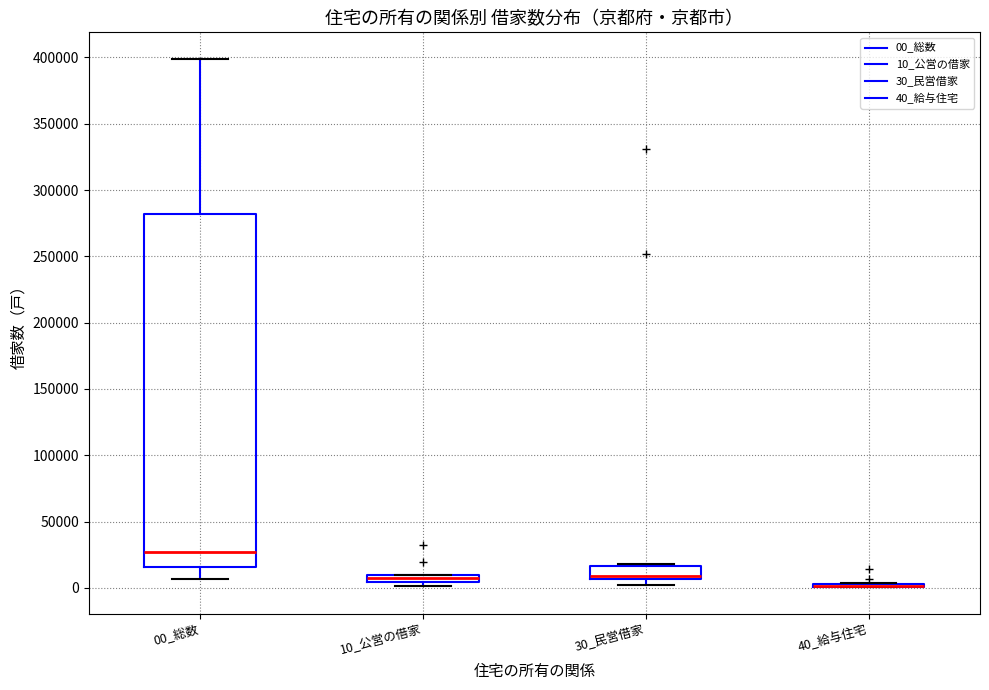

Comparing the boxes themselves (not the whiskers), which one is the tallest?

00_総数